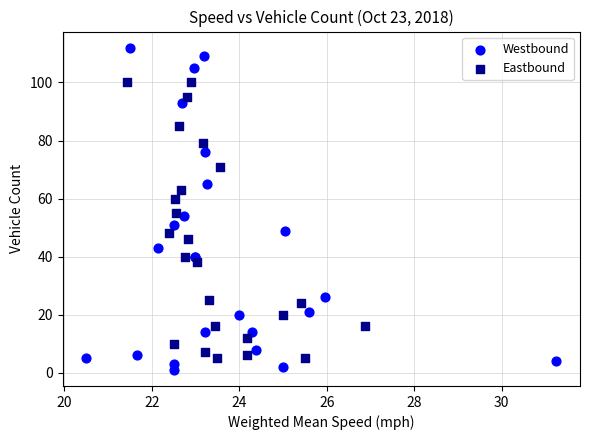

Which series has the largest Y range (max minus min)?

Westbound